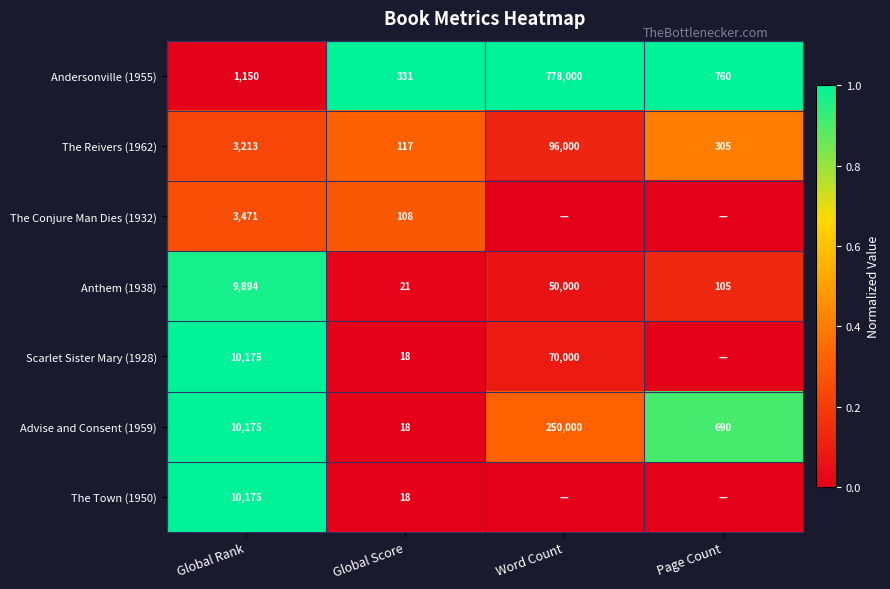

What is the difference between the Scarlet Sister Mary (1928) values at Global Score and Word Count?

69982